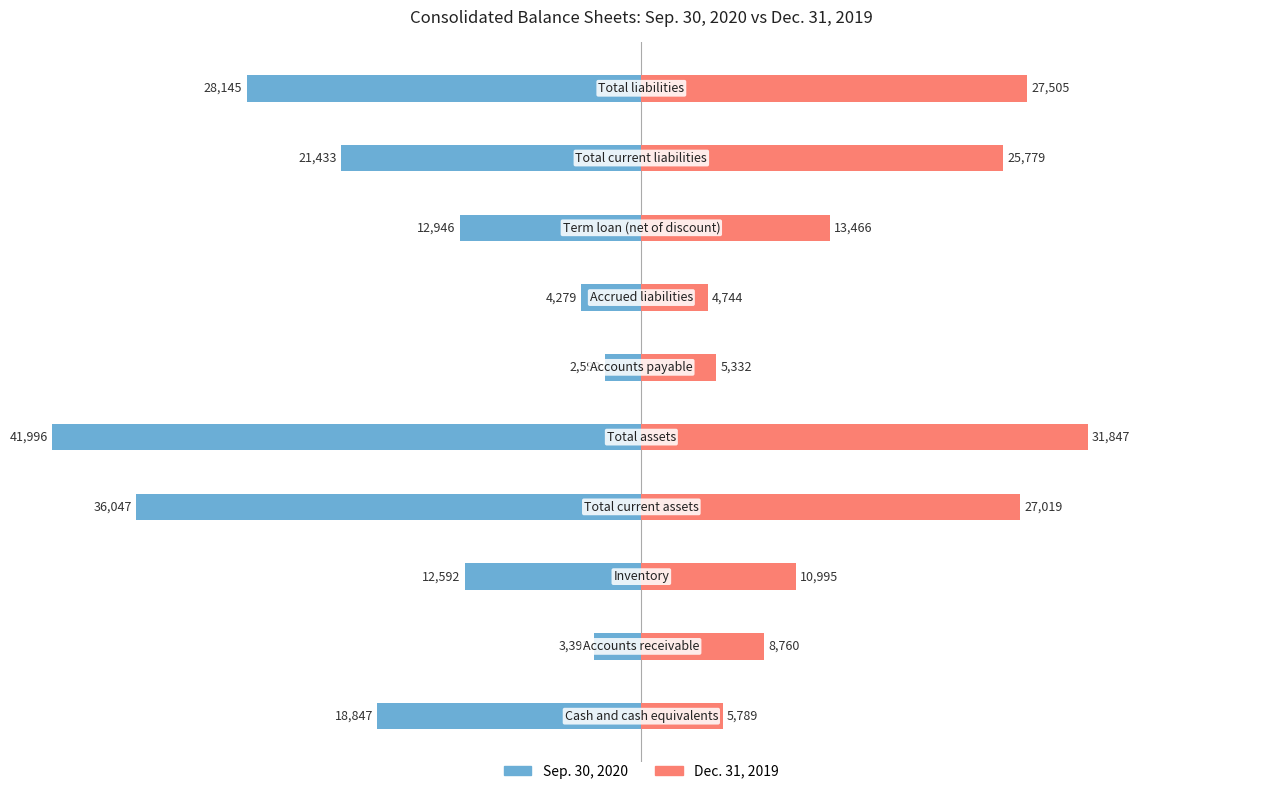

What is the value of the Sep. 30, 2020 bar at the 5th from the left?

-41996